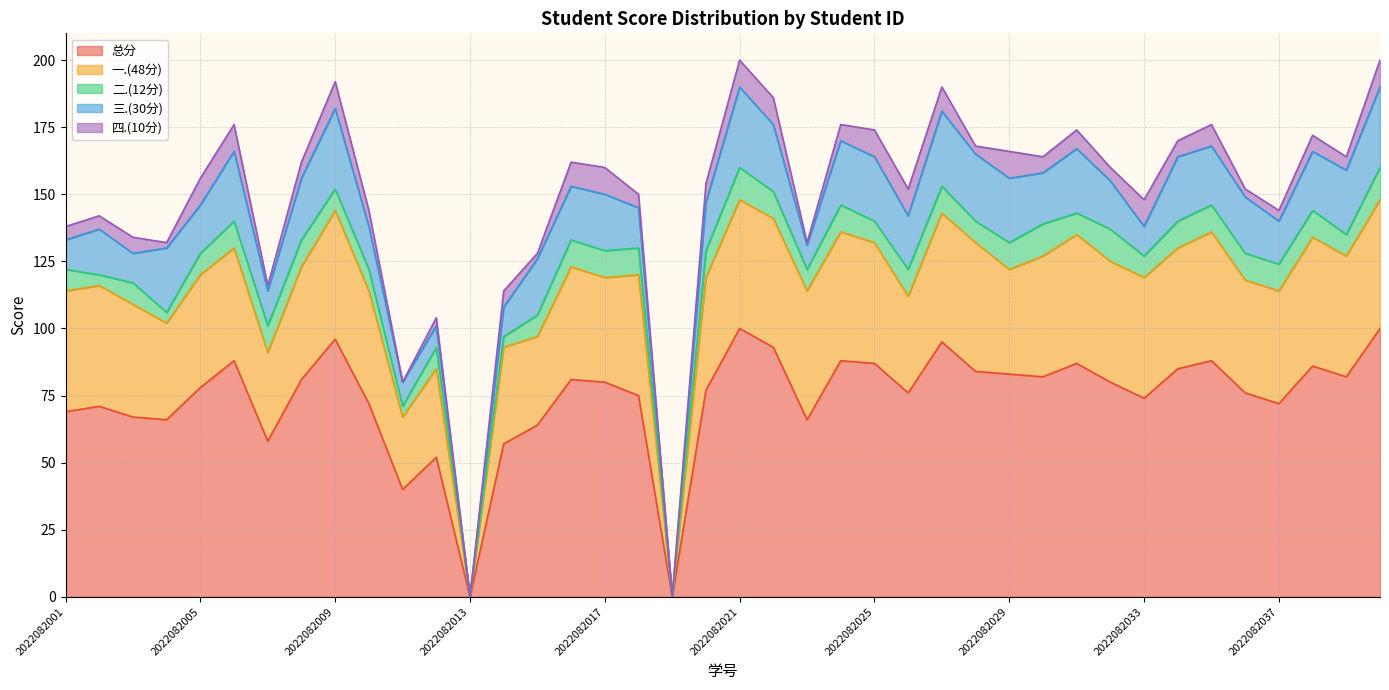

What are all the series names shown in the legend?

总分, 一.(48分), 二.(12分), 三.(30分), 四.(10分)